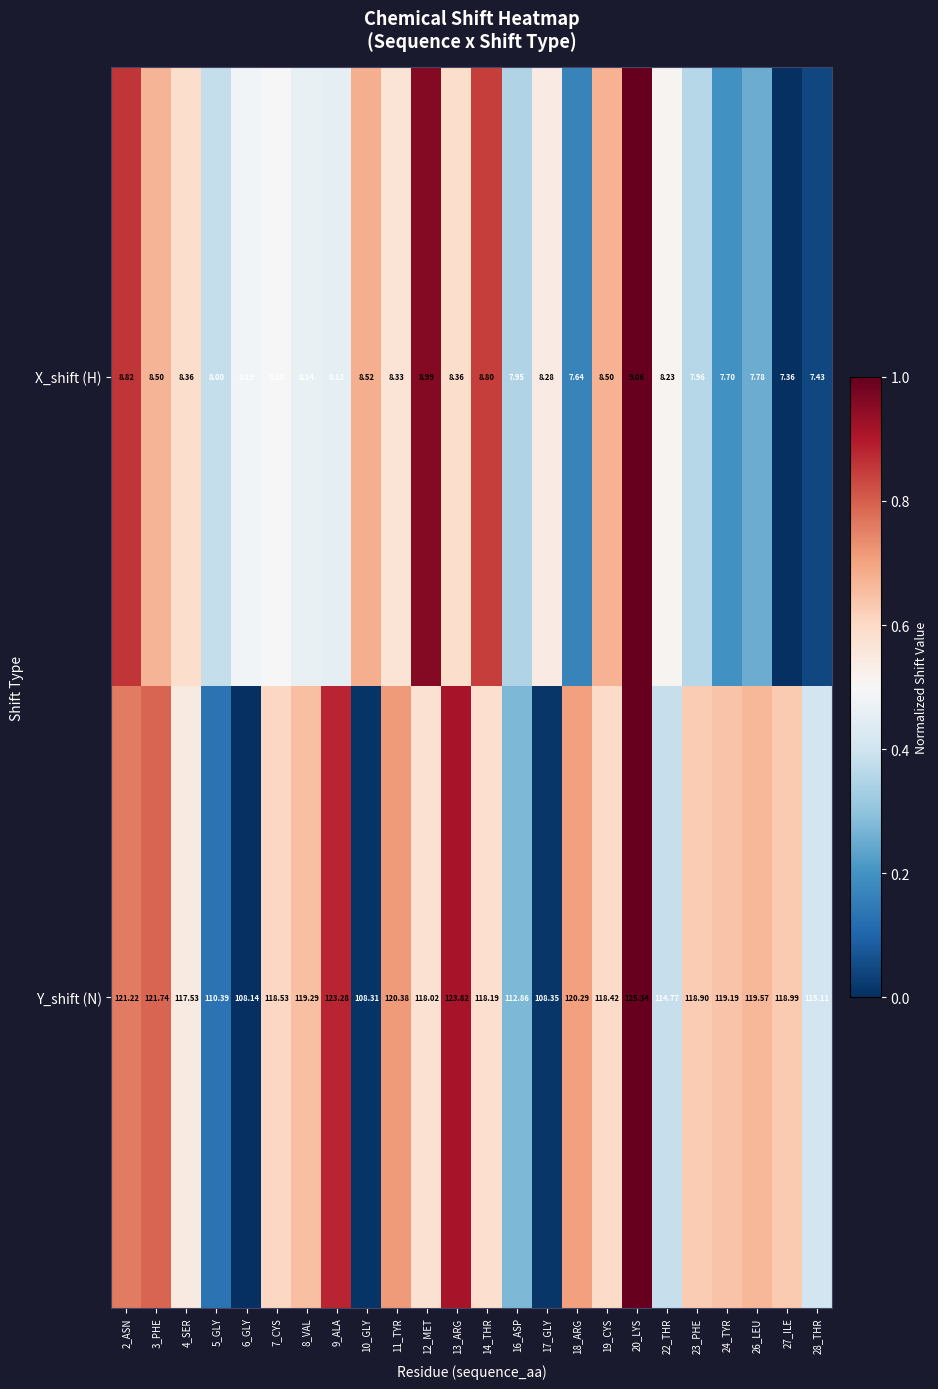

How many values in the Y_shift (N) series are below 118?

8